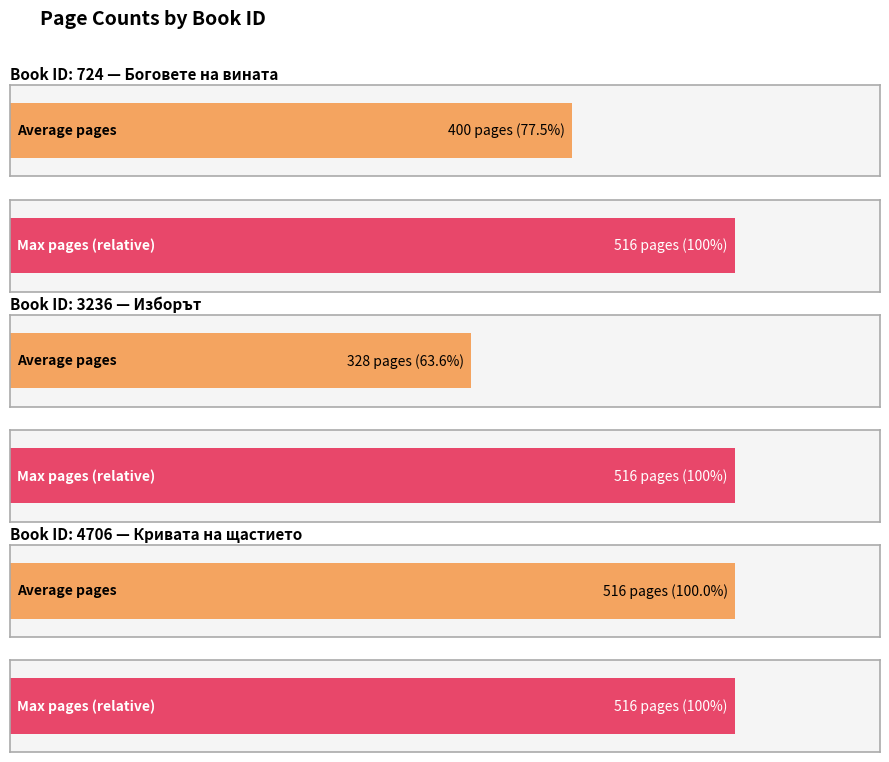

The value at 724 is 675. True or false?

False